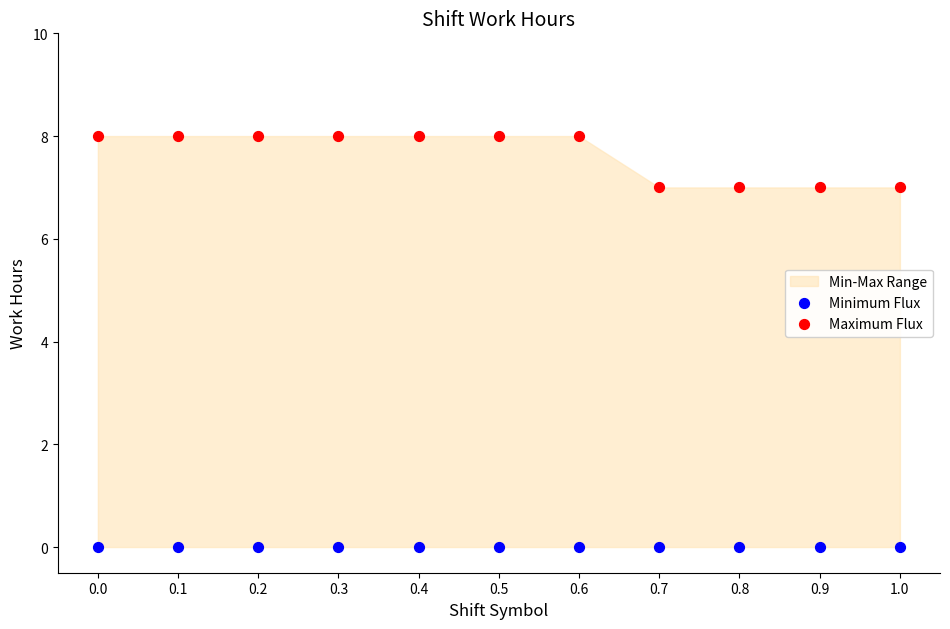

Which series contains the highest Y value?

Maximum Flux